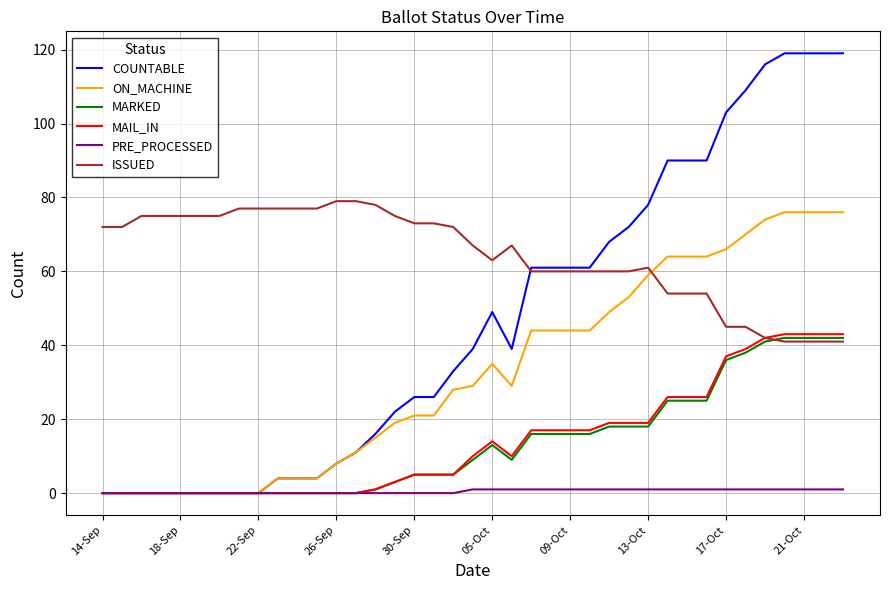

True or false: ON_MACHINE has more than 0 points higher than both neighbors.

True